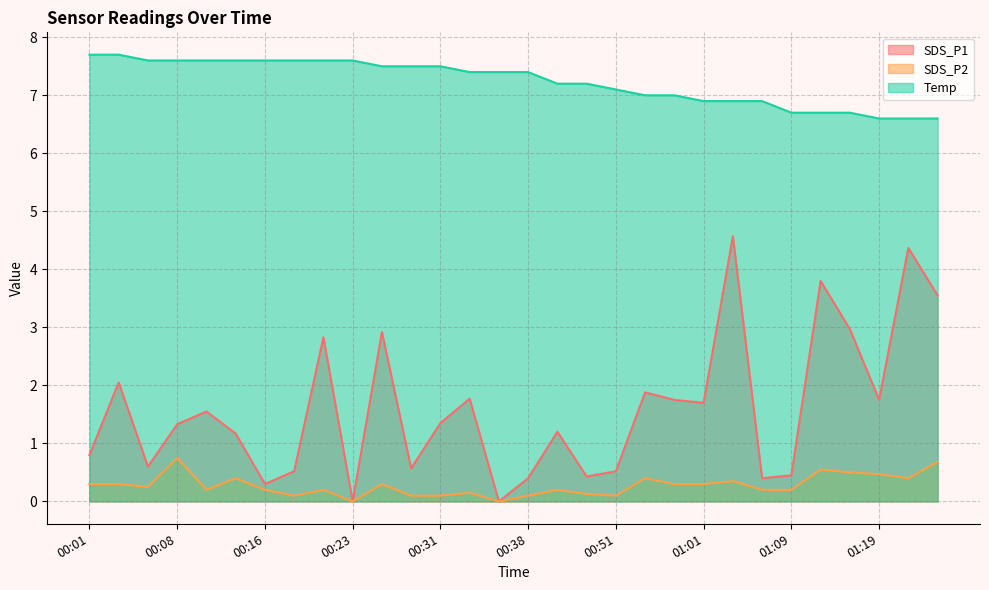

How many distinct data groups are displayed?

3